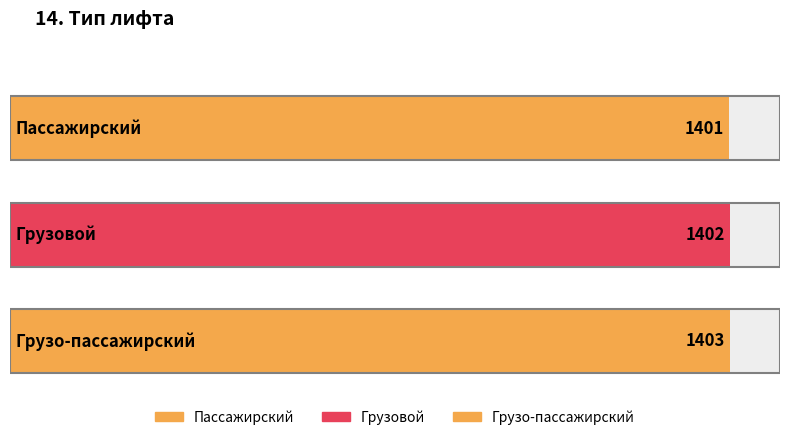

How many data points are less than 1402?

1